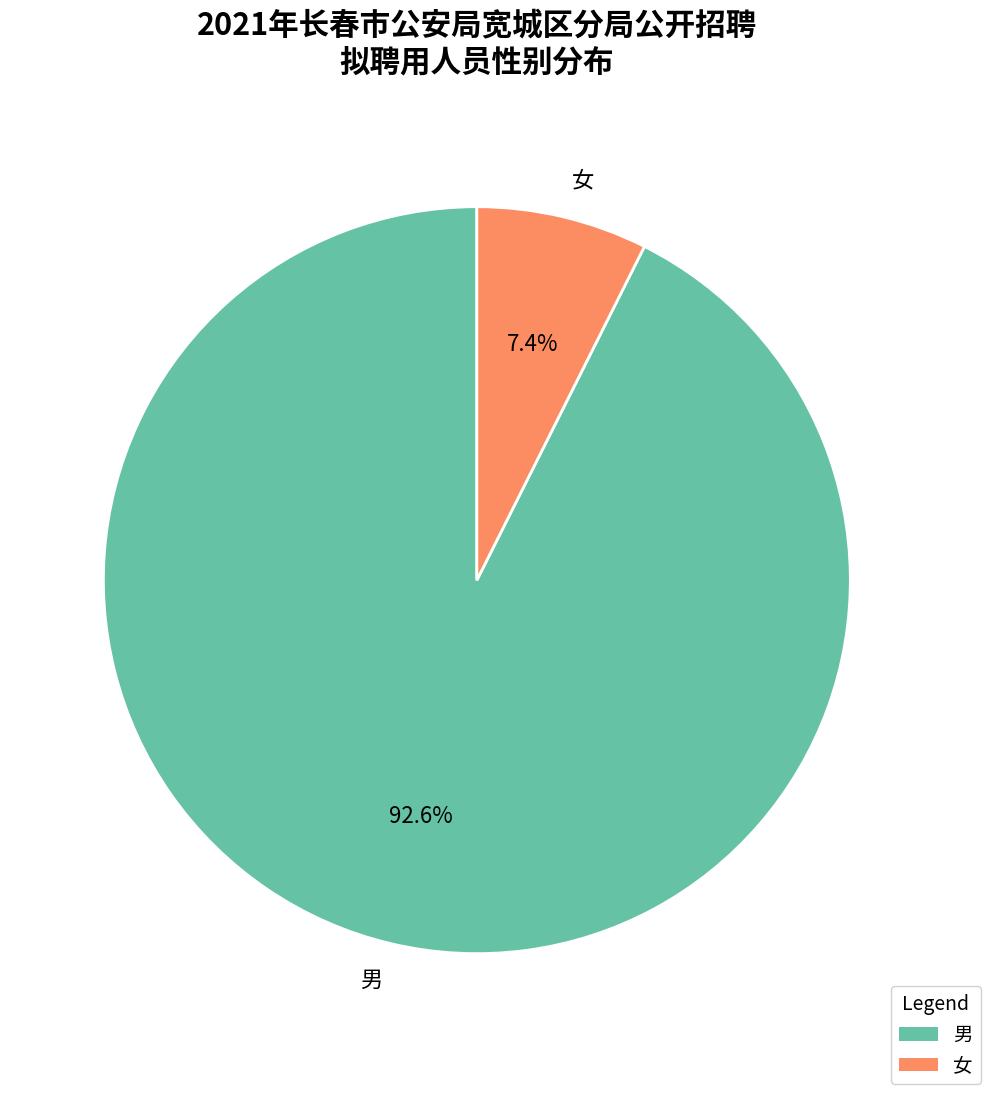

Which slice is the smallest?

女